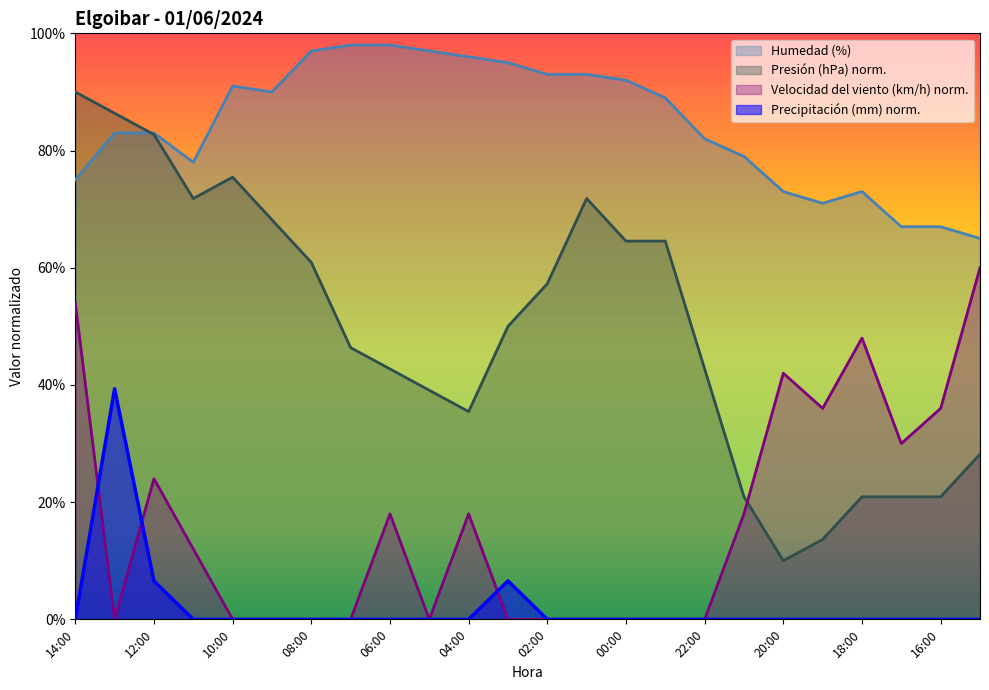

Between 17:00 and 16:00, which series saw the biggest shift?

Velocidad del viento (km/h)